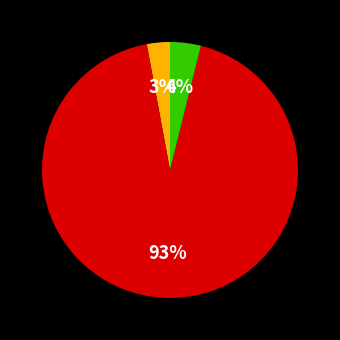

Count the number of slices in the pie.

3